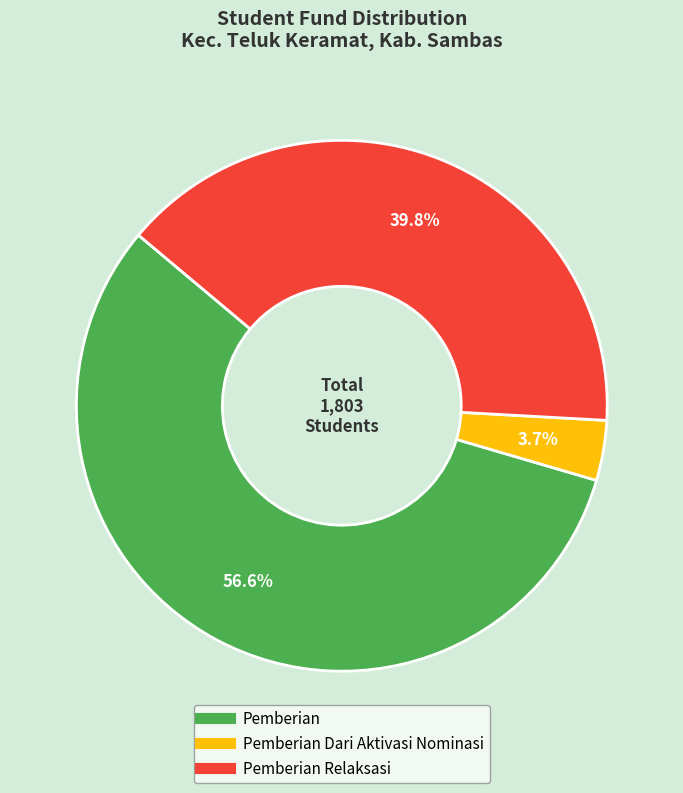

How many slices are in this pie chart?

3